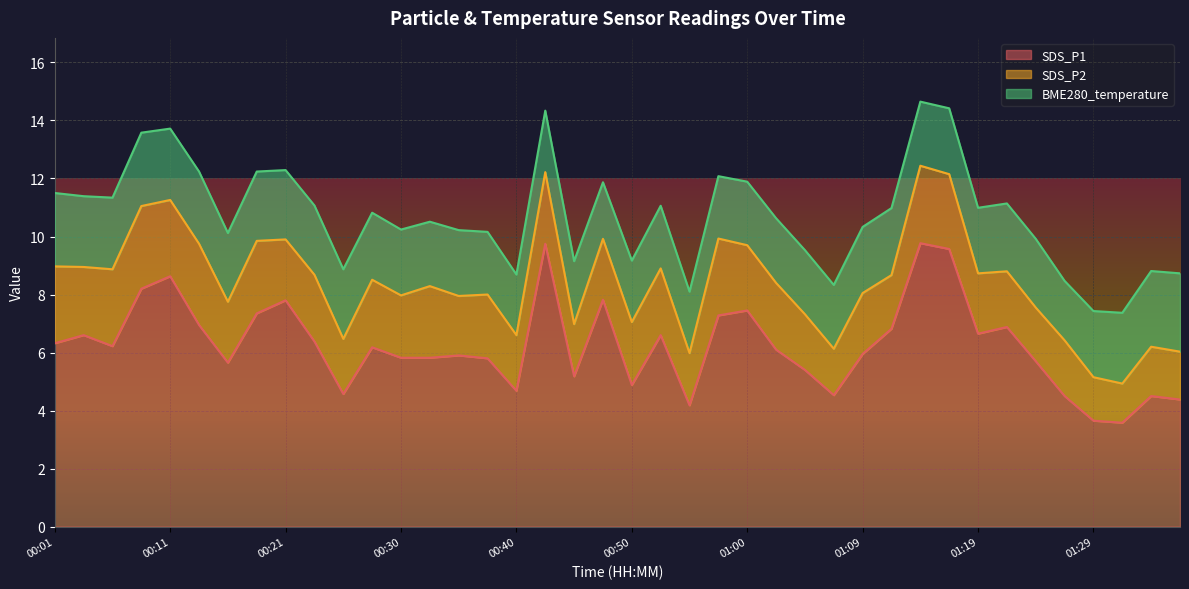

Reading left to right, extract all data points from this chart.

SDS_P1: 6.3	6.6	6.2	8.2	8.6	7.0	5.7	7.3	7.8	6.4	4.6	6.2	5.8	5.8	5.9	5.8	4.7	9.8	5.2	7.8	4.9	6.6	4.2	7.3	7.5	6.1	5.4	4.5	6.0	6.8	9.8	9.6	6.7	6.9	5.7	4.5	3.6	3.6	4.5	4.4
SDS_P2: 2.6	2.4	2.6	2.9	2.6	2.8	2.1	2.5	2.1	2.3	1.9	2.3	2.1	2.5	2.0	2.2	1.9	2.5	1.8	2.1	2.2	2.3	1.8	2.6	2.2	2.3	1.9	1.6	2.1	1.9	2.7	2.6	2.1	1.9	1.9	1.9	1.5	1.4	1.7	1.6
BME280_temperature: 2.5	2.4	2.5	2.5	2.5	2.5	2.4	2.4	2.4	2.4	2.4	2.3	2.3	2.2	2.3	2.2	2.1	2.1	2.2	1.9	2.1	2.2	2.1	2.1	2.2	2.2	2.2	2.2	2.3	2.3	2.2	2.3	2.3	2.3	2.4	2.0	2.3	2.4	2.6	2.7